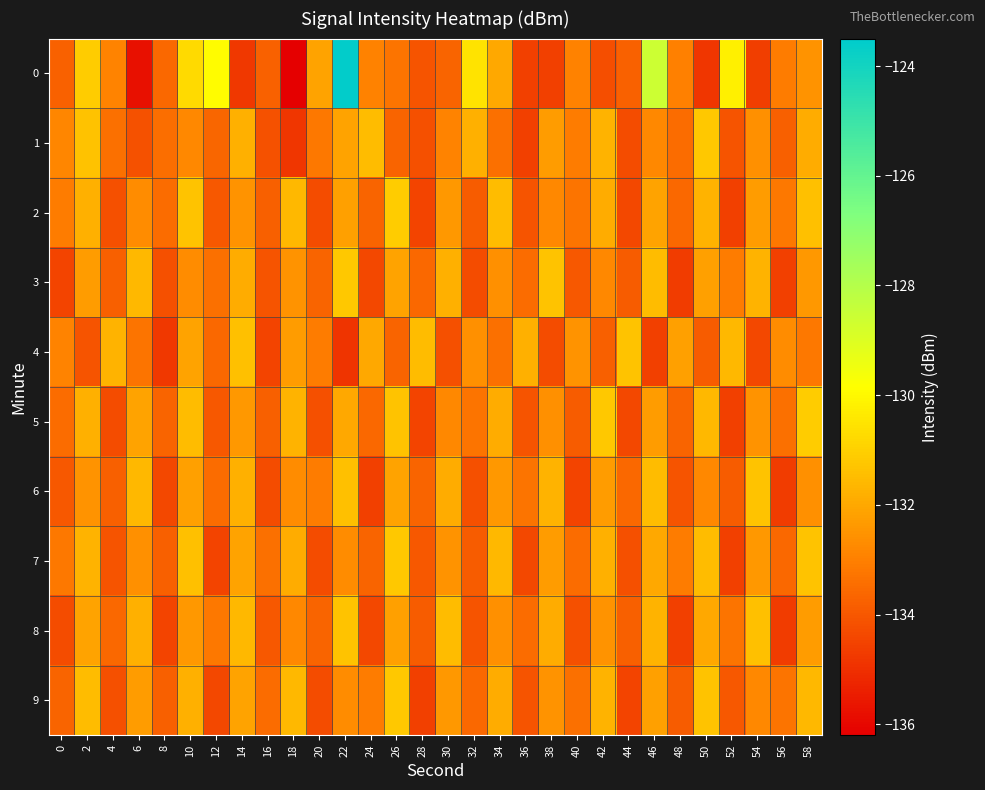

Reading right to left, extract all data points from this chart.

0: 58=-132.5	56=-133.1	54=-134.6	52=-130.2	50=-134.8	48=-133.0	46=-128.6	44=-133.8	42=-134.2	40=-133.0	38=-134.6	36=-134.6	34=-132.0	32=-130.5	30=-133.7	28=-134.1	26=-133.3	24=-132.9	22=-123.6	20=-132.1	18=-136.2	16=-133.8	14=-134.8	12=-129.9	10=-130.8	8=-133.6	6=-135.8	4=-132.9	2=-131.1	0=-133.7
1: 58=-131.9	56=-133.8	54=-132.6	52=-134.1	50=-131.2	48=-133.5	46=-132.8	44=-134.3	42=-131.7	40=-133.1	38=-132.3	36=-134.6	34=-133.4	32=-131.8	30=-132.9	28=-134.2	26=-133.7	24=-131.5	22=-132.1	20=-133.2	18=-134.8	16=-134.2	14=-131.8	12=-133.6	10=-132.8	8=-133.5	6=-134.1	4=-133.4	2=-131.4	0=-132.8
2: 58=-131.4	56=-133.2	54=-132.3	52=-134.6	50=-131.7	48=-133.6	46=-132.1	44=-134.4	42=-131.9	40=-133.3	38=-132.8	36=-134.1	34=-131.5	32=-133.9	30=-132.4	28=-134.5	26=-131.1	24=-133.7	22=-132.2	20=-134.3	18=-131.6	16=-133.8	14=-132.5	12=-134.0	10=-131.3	8=-133.5	6=-132.7	4=-134.2	2=-131.8	0=-133.1
3: 58=-132.4	56=-134.6	54=-131.7	52=-133.1	50=-132.2	48=-134.7	46=-131.5	44=-133.9	42=-132.8	40=-134.0	38=-131.3	36=-133.5	34=-132.6	32=-134.3	30=-131.8	28=-133.6	26=-132.1	24=-134.4	22=-131.2	20=-133.7	18=-132.5	16=-134.1	14=-131.9	12=-133.4	10=-132.7	8=-134.2	6=-131.6	4=-133.8	2=-132.3	0=-134.5
4: 58=-133.2	56=-132.7	54=-134.4	52=-131.6	50=-133.9	48=-132.2	46=-134.6	44=-131.3	42=-133.8	40=-132.5	38=-134.3	36=-131.8	34=-133.4	32=-132.6	30=-134.2	28=-131.5	26=-133.7	24=-132.0	22=-134.9	20=-133.1	18=-132.3	16=-134.5	14=-131.4	12=-133.6	10=-132.1	8=-134.8	6=-133.3	4=-131.7	2=-134.1	0=-132.9
5: 58=-131.1	56=-133.4	54=-132.5	52=-134.6	50=-131.6	48=-133.7	46=-132.3	44=-134.4	42=-131.2	40=-133.9	38=-132.6	36=-134.1	34=-131.9	32=-133.3	30=-132.8	28=-134.5	26=-131.3	24=-133.6	22=-132.0	20=-134.2	18=-131.7	16=-133.8	14=-132.4	12=-134.0	10=-131.5	8=-133.7	6=-132.1	4=-134.3	2=-131.8	0=-133.5
6: 58=-132.6	56=-134.7	54=-131.3	52=-133.9	50=-132.8	48=-134.1	46=-131.5	44=-133.6	42=-132.3	40=-134.5	38=-131.7	36=-133.3	34=-132.4	32=-134.2	30=-131.9	28=-133.7	26=-132.1	24=-134.6	22=-131.4	20=-133.1	18=-132.7	16=-134.3	14=-131.8	12=-133.5	10=-132.2	8=-134.4	6=-131.6	4=-133.8	2=-132.5	0=-134.0
7: 58=-131.3	56=-133.6	54=-132.4	52=-134.6	50=-131.5	48=-133.1	46=-132.0	44=-134.2	42=-131.8	40=-133.5	38=-132.3	36=-134.4	34=-131.6	32=-133.9	30=-132.5	28=-134.0	26=-131.2	24=-133.7	22=-132.7	20=-134.3	18=-131.9	16=-133.4	14=-132.1	12=-134.5	10=-131.4	8=-133.8	6=-132.6	4=-134.1	2=-131.7	0=-133.2
8: 58=-132.3	56=-134.7	54=-131.4	52=-133.3	50=-132.0	48=-134.6	46=-131.7	44=-133.8	42=-132.5	40=-134.2	38=-131.9	36=-133.5	34=-132.6	32=-134.1	30=-131.5	28=-133.9	26=-132.2	24=-134.4	22=-131.3	20=-133.7	18=-132.8	16=-134.0	14=-131.6	12=-133.2	10=-132.4	8=-134.5	6=-131.8	4=-133.6	2=-132.1	0=-134.3
9: 58=-131.6	56=-133.3	54=-132.8	52=-134.0	50=-131.3	48=-133.9	46=-132.2	44=-134.5	42=-131.7	40=-133.4	38=-132.5	36=-134.1	34=-131.9	32=-133.6	30=-132.4	28=-134.6	26=-131.2	24=-133.1	22=-132.7	20=-134.3	18=-131.6	16=-133.5	14=-132.1	12=-134.4	10=-131.8	8=-133.8	6=-132.3	4=-134.2	2=-131.5	0=-133.7